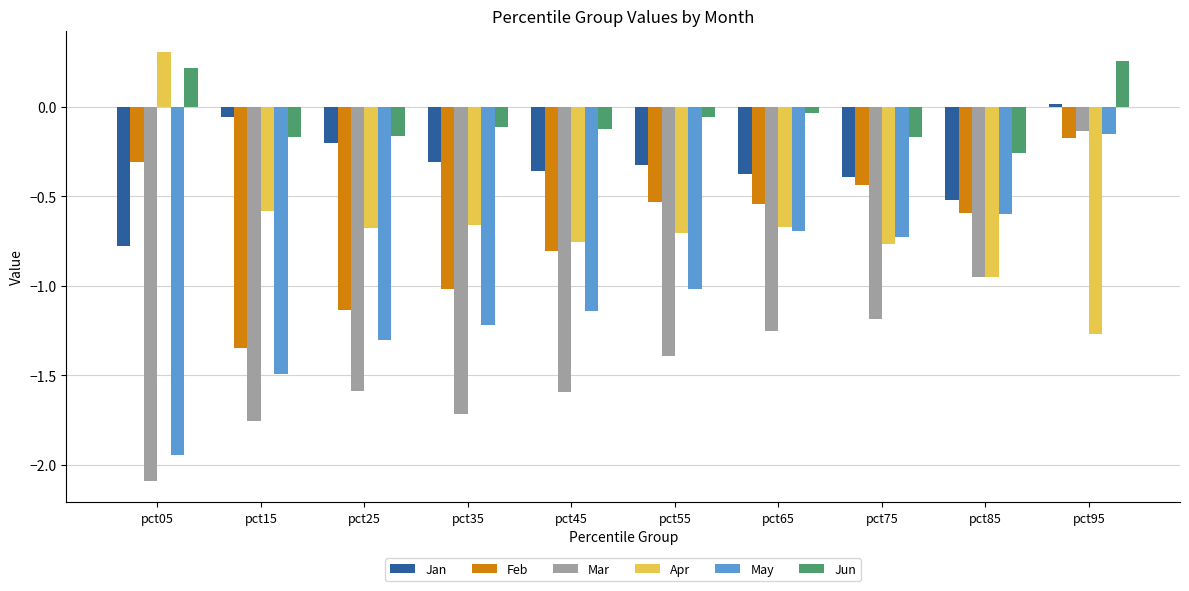

How many series are shown in this chart?

6